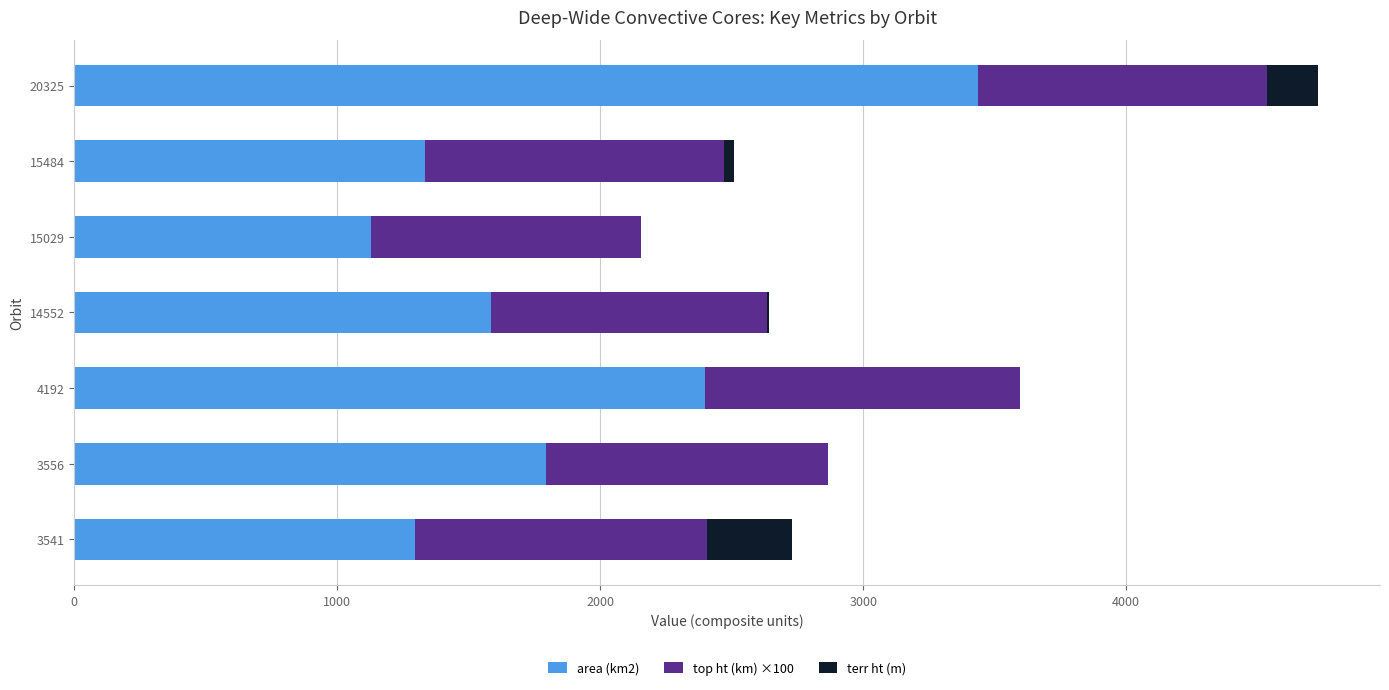

The value of area (km2) at 15484 is 1333.6. True or false?

True